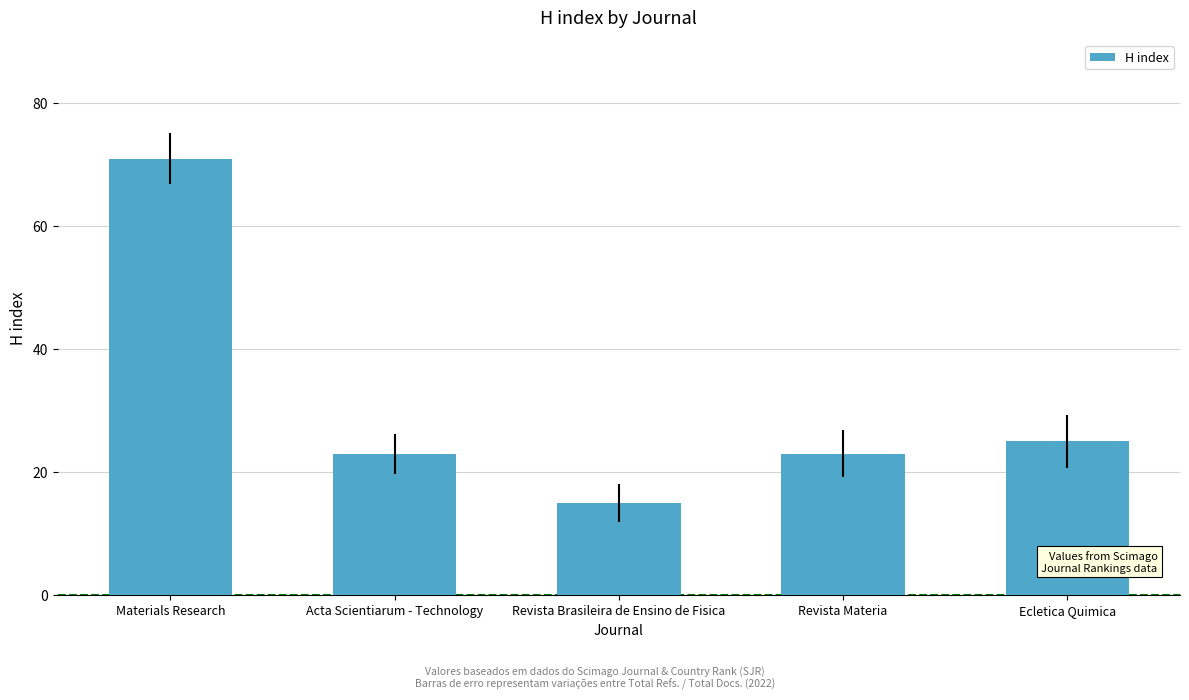

Approximately how many times larger is the value at Revista Brasileira de Ensino de Fisica compared to Ecletica Quimica?

0.6